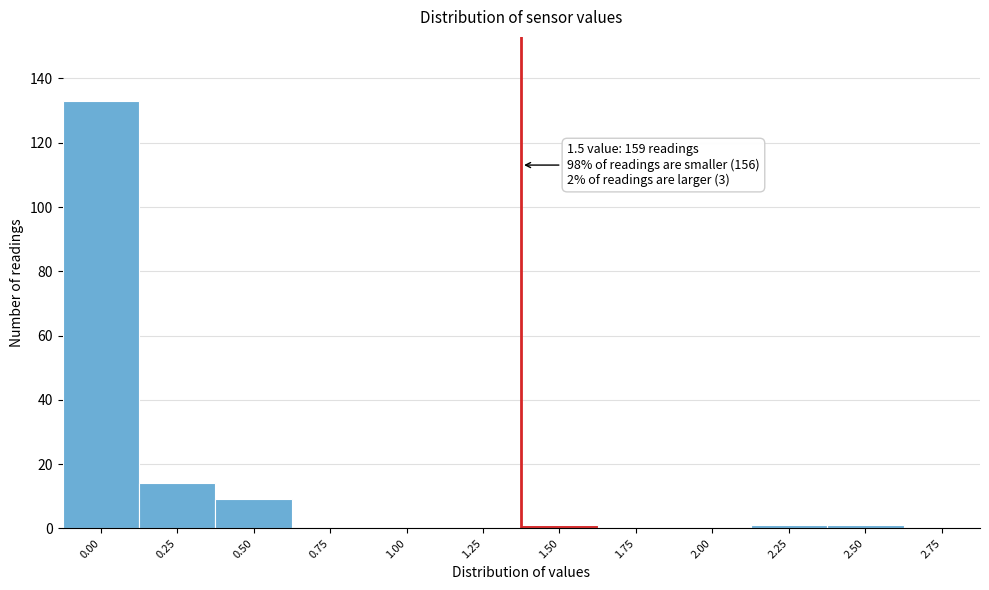

Reading right to left, what are all the values shown in this chart?

2.75=0	2.50=1	2.25=1	2.00=0	1.75=0	1.50=1	1.25=0	1.00=0	0.75=0	0.50=9	0.25=14	0.00=133